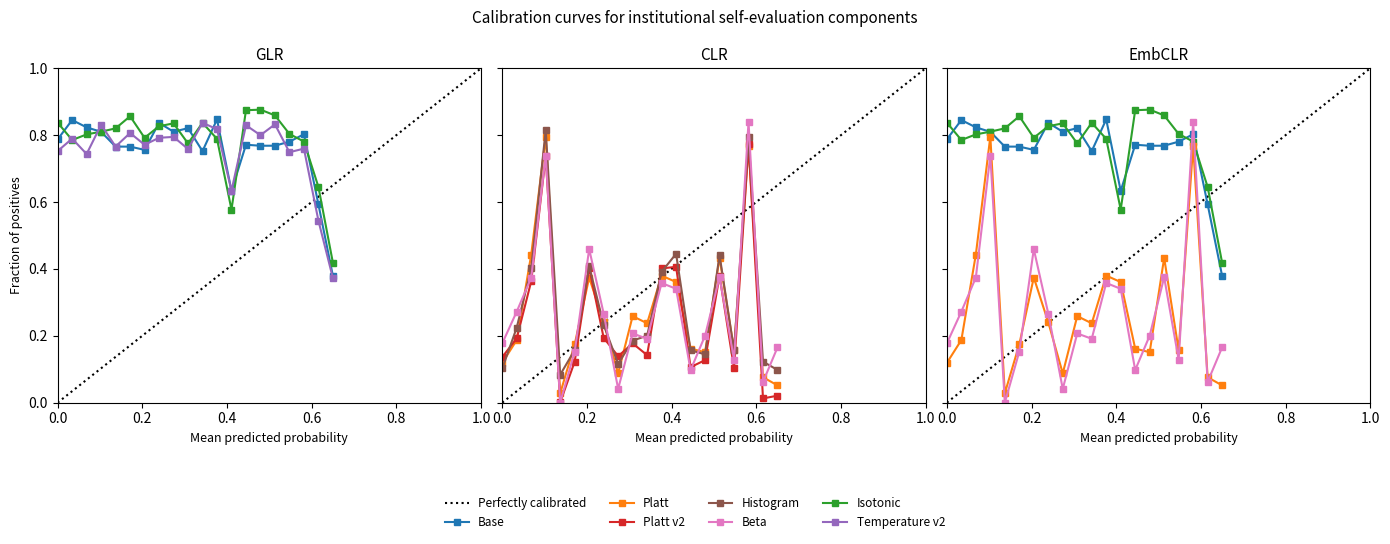

What is the average value?

0.3